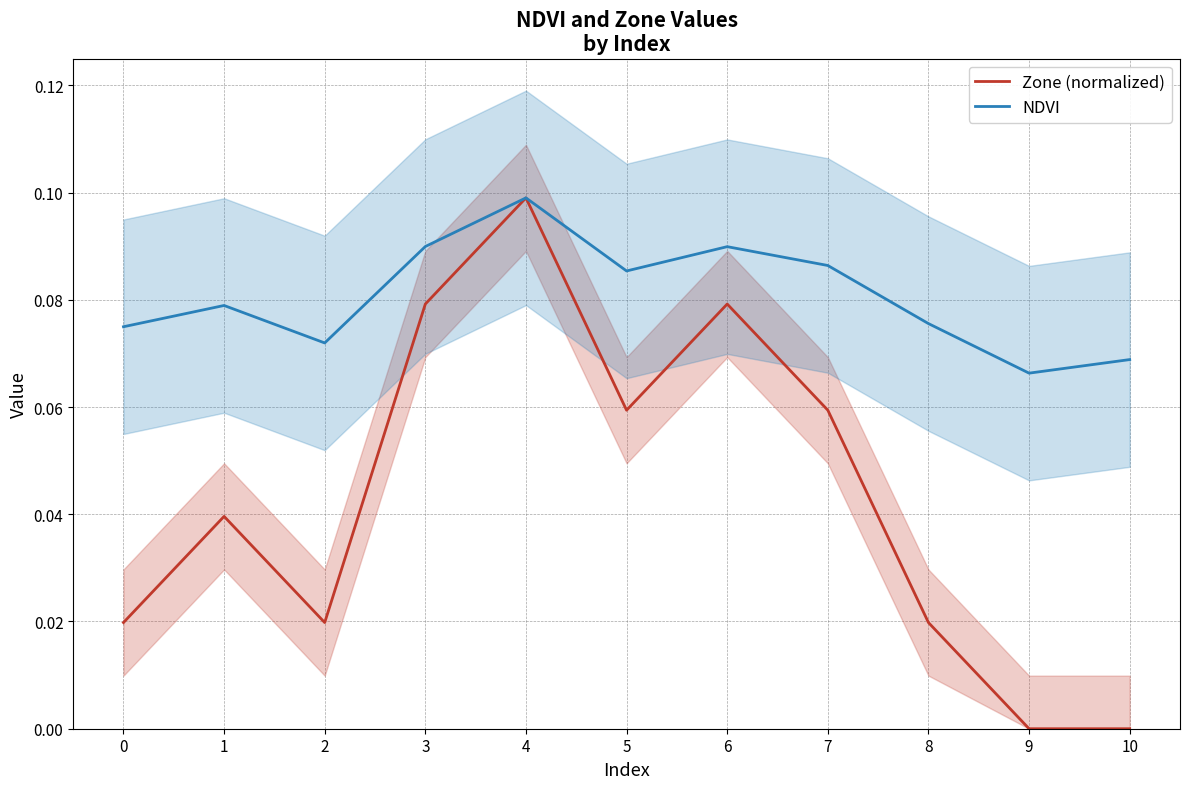

True or false: NDVI and Zone (normalized) cross at least once.

False